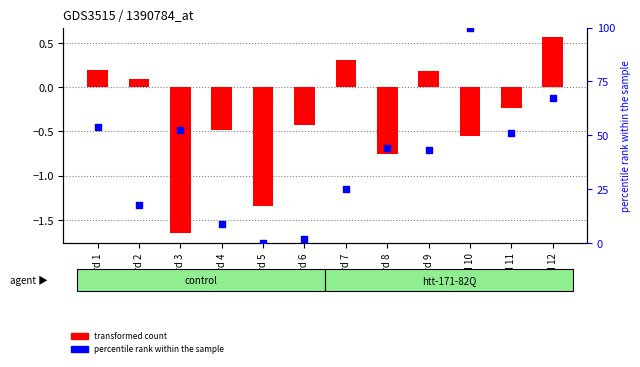

Which series has the largest total across all categories?

House-2 (percentile)